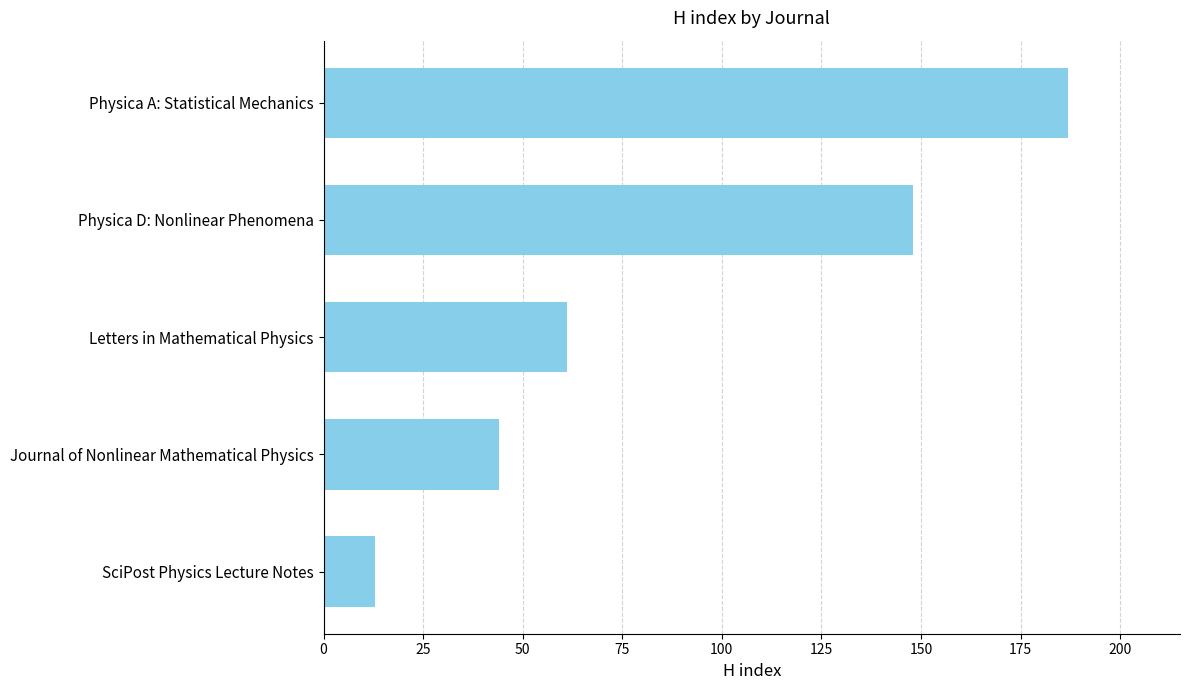

What is the difference between the maximum and minimum values?

174